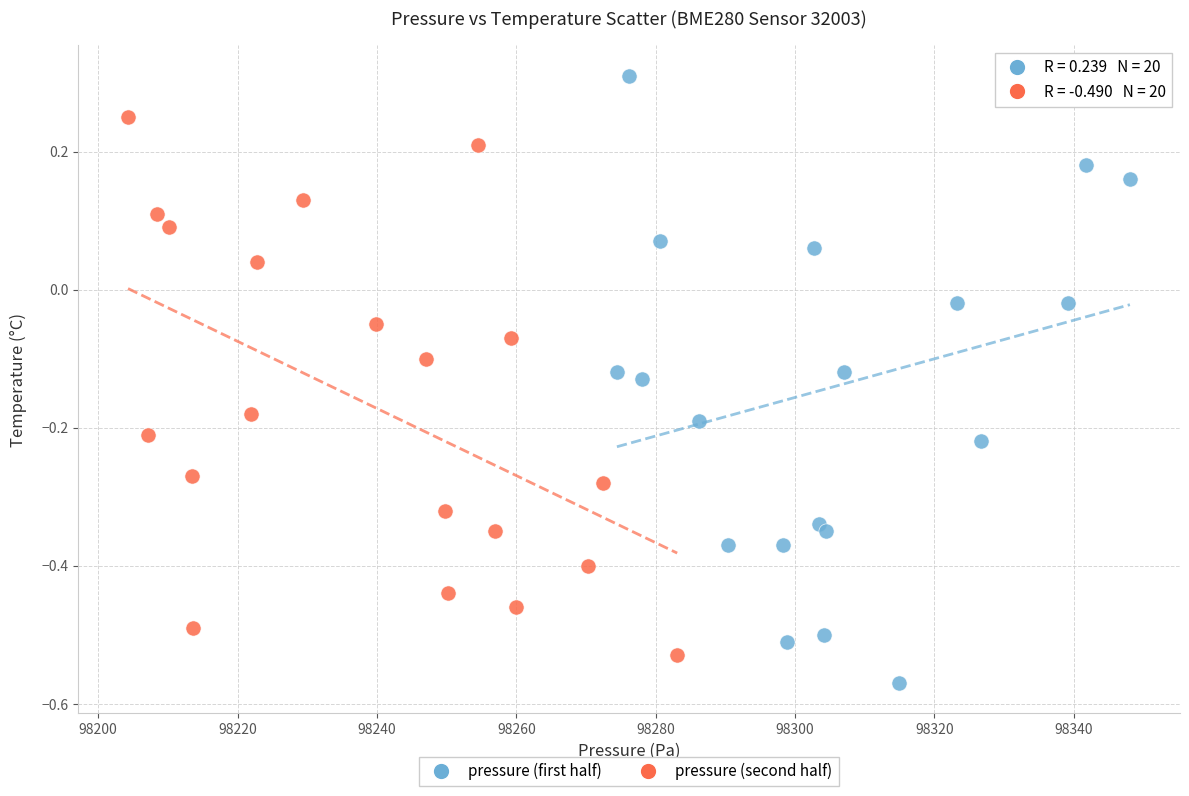

Which series contains the lowest Y value?

pressure (first half)